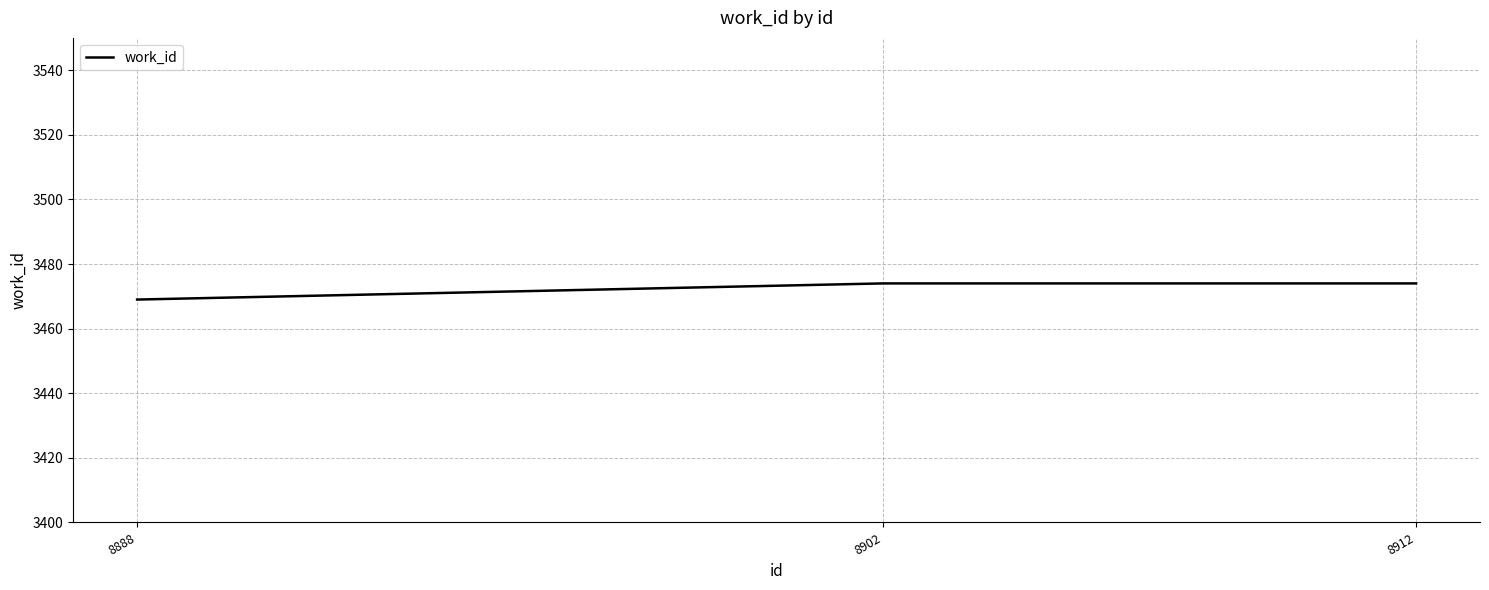

What is the sum of all values?

10417